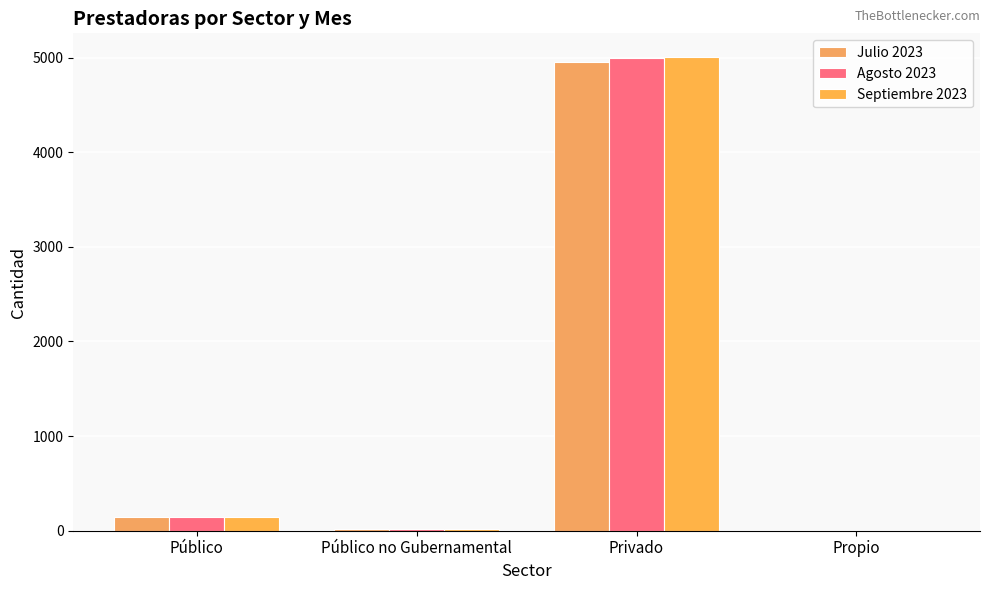

What are all the series names shown in the legend?

Julio 2023, Agosto 2023, Septiembre 2023